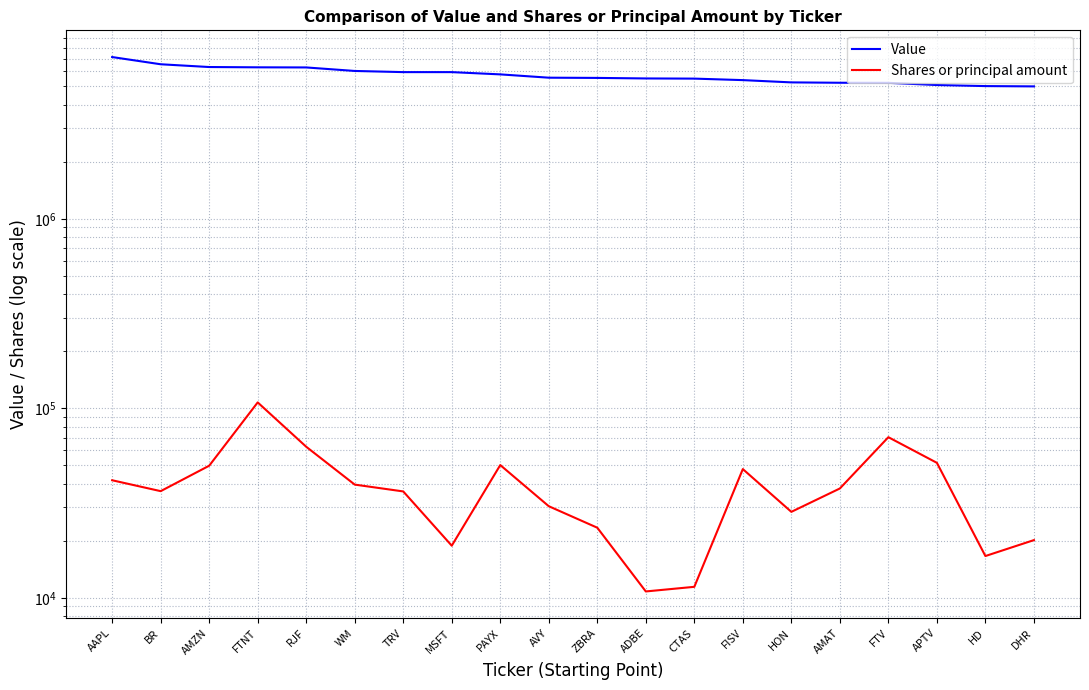

Does the chart display data point markers on the line(s)?

No